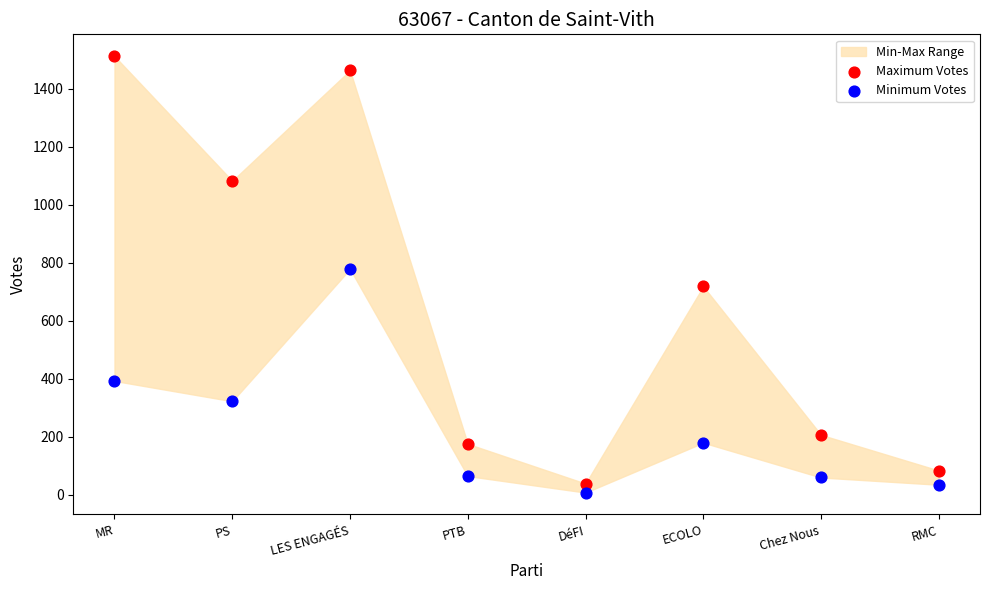

Which series has the widest spread of Y values?

Maximum Votes